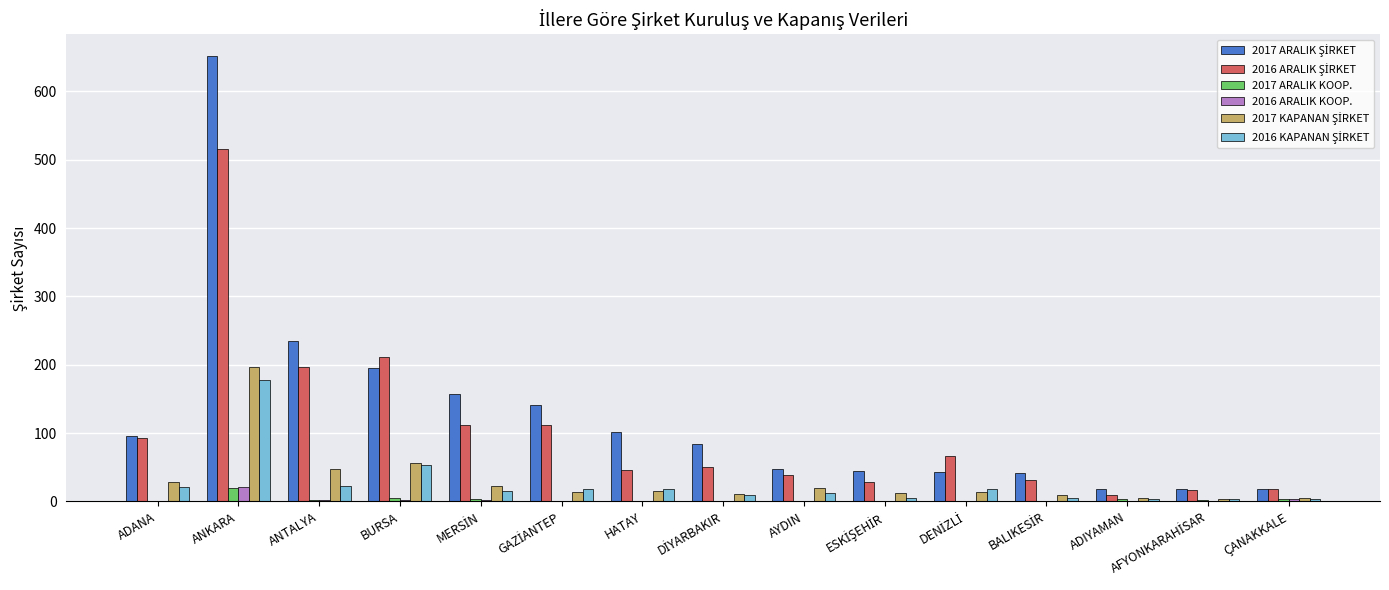

At which category is the sum across all series the highest?

ANKARA